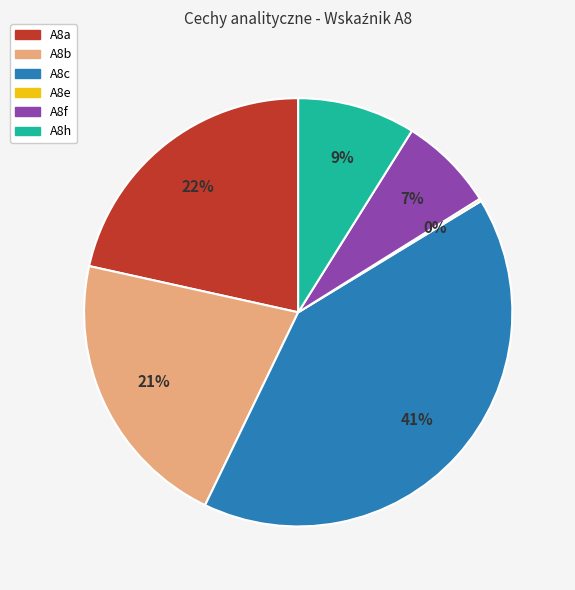

Which slice is the largest?

A8c